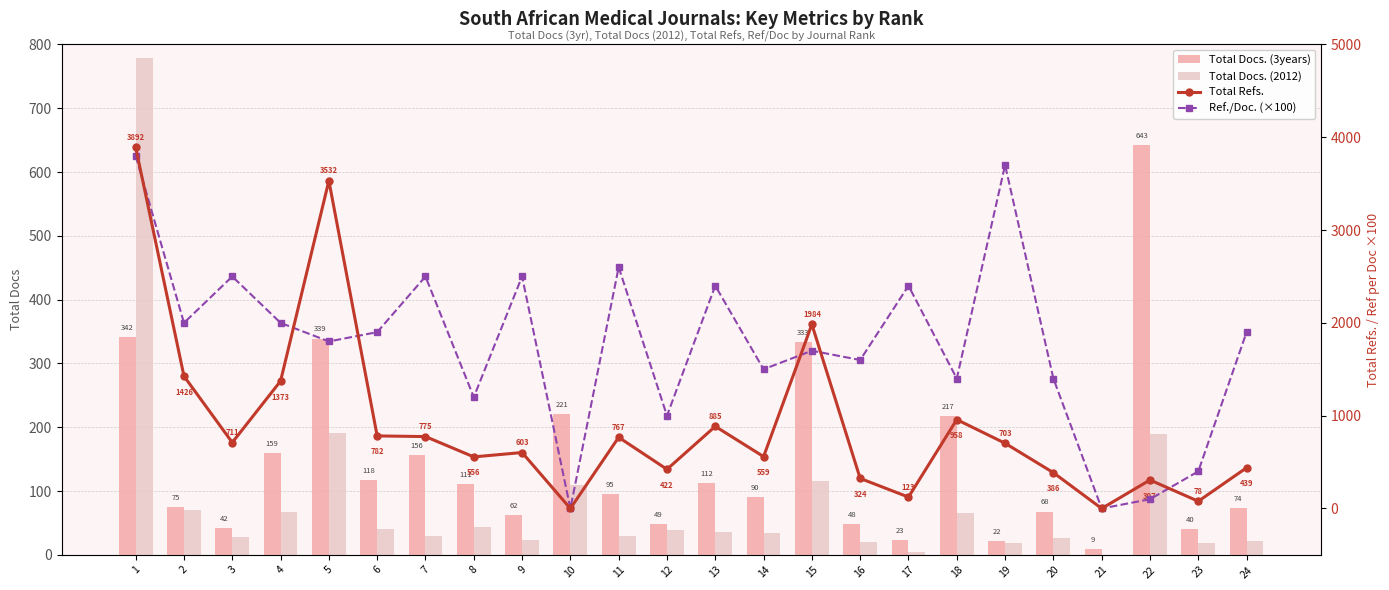

What is the difference between the maximum and minimum values in the Total Docs. (3years) series?

634